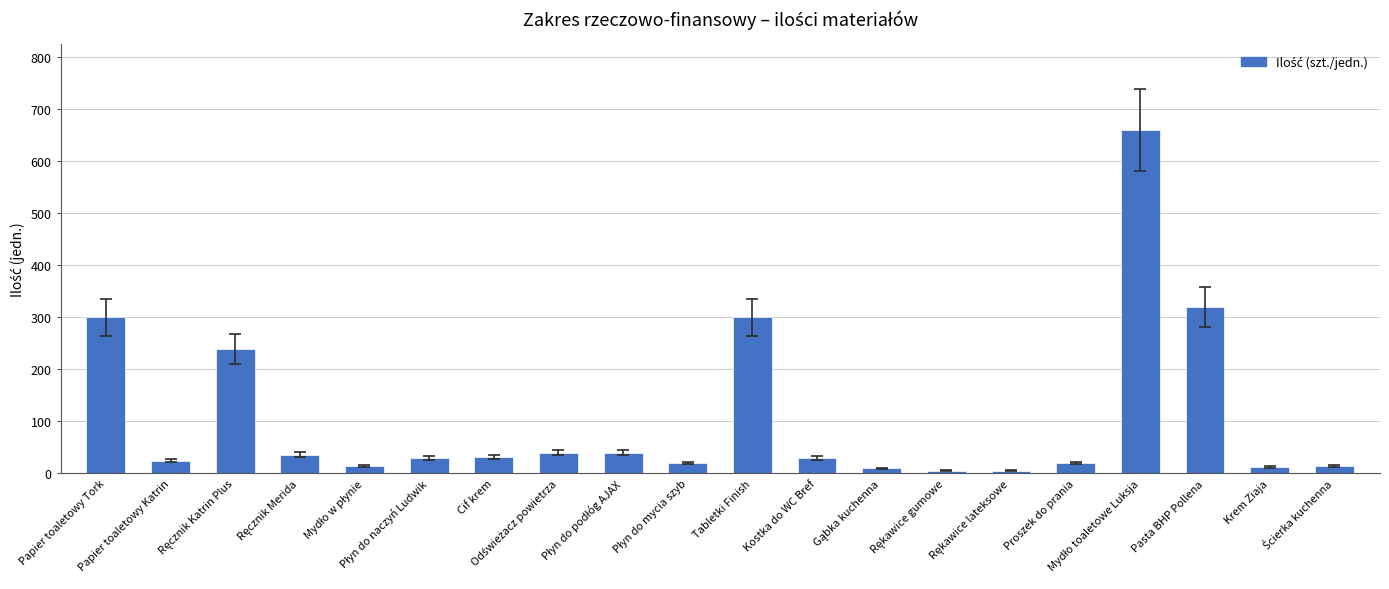

What is the greatest value displayed?

660